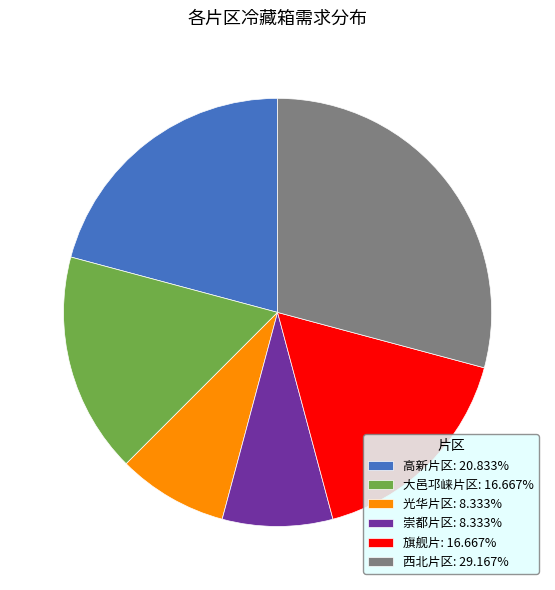

Is there a majority slice in this chart?

No